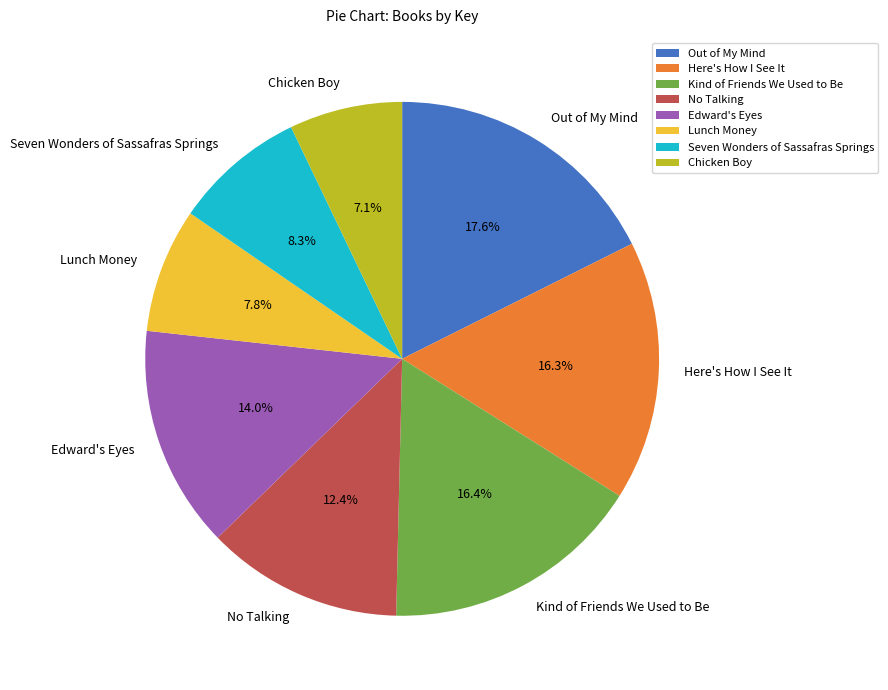

Is there a majority slice in this chart?

No